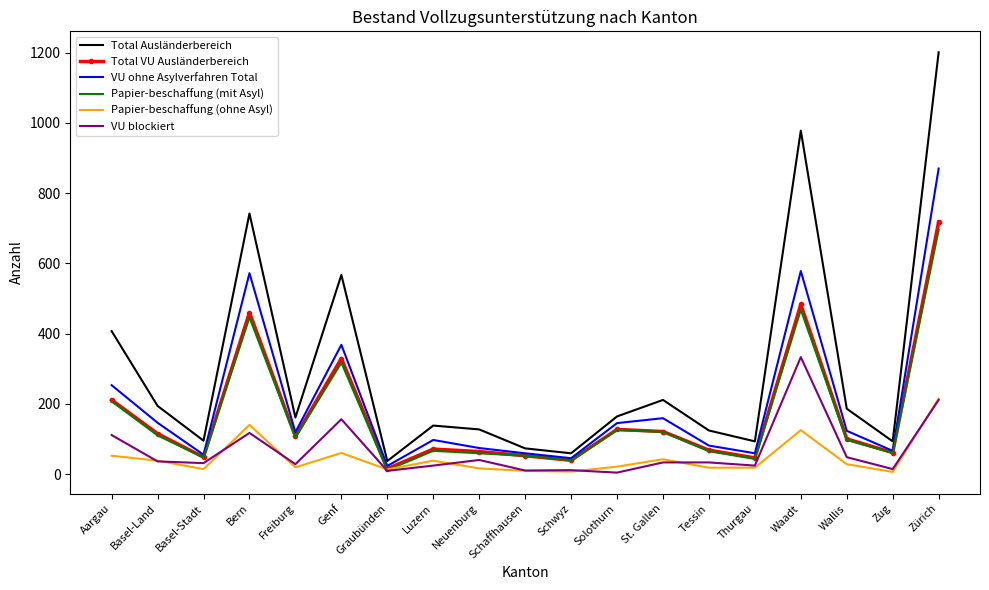

What is the sum of the Papier-beschaffung (ohne Asyl) values at Graubünden and Wallis?

41